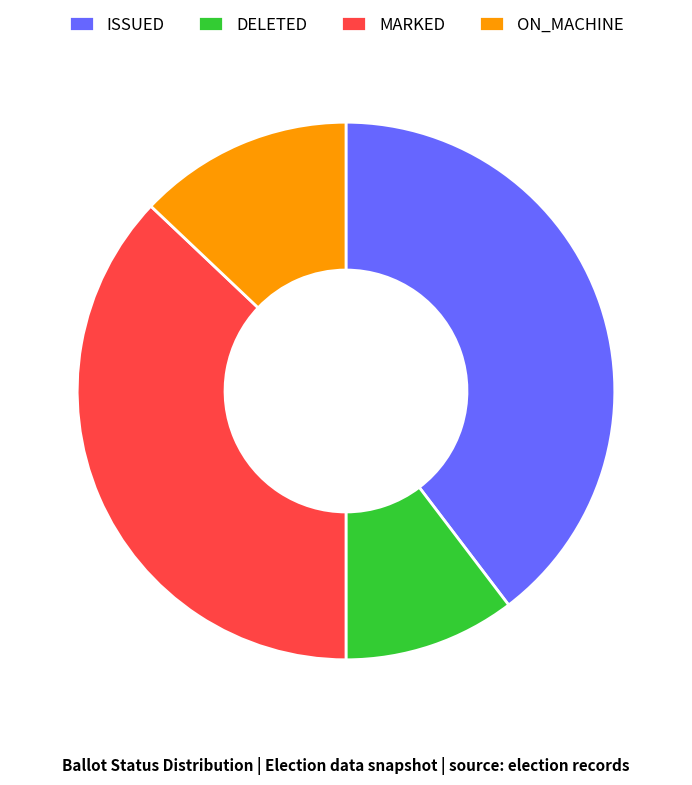

How many segments does this pie chart have?

4